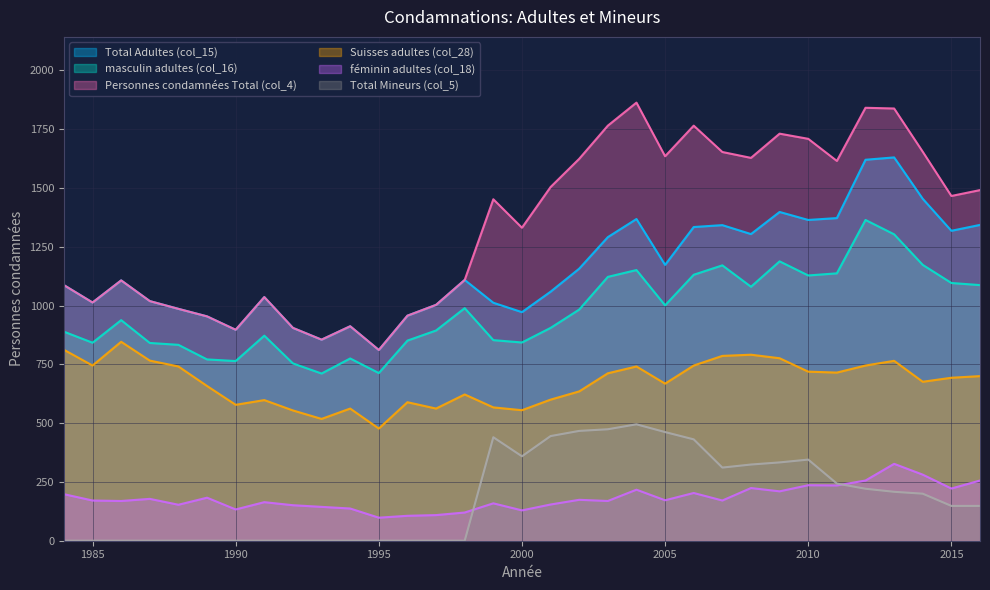

Reading left to right, what are all the values shown in this chart?

Total Adultes (col_15): 1984=1087	1985=1013	1986=1107	1987=1019	1988=986	1989=954	1990=897	1991=1036	1992=905	1993=855	1994=912	1995=811	1996=957	1997=1003	1998=1109	1999=1012	2000=972	2001=1059	2002=1157	2003=1291	2004=1368	2005=1173	2006=1334	2007=1342	2008=1304	2009=1398	2010=1364	2011=1372	2012=1620	2013=1630	2014=1454	2015=1318	2016=1343
masculin adultes (col_16): 1984=889	1985=842	1986=938	1987=841	1988=833	1989=771	1990=764	1991=872	1992=754	1993=711	1994=775	1995=713	1996=851	1997=894	1998=989	1999=853	2000=843	2001=905	2002=983	2003=1122	2004=1151	2005=1001	2006=1131	2007=1171	2008=1080	2009=1188	2010=1128	2011=1137	2012=1364	2013=1303	2014=1173	2015=1096	2016=1087
Personnes condamnées Total (col_4): 1984=1087	1985=1013	1986=1107	1987=1019	1988=986	1989=954	1990=897	1991=1036	1992=905	1993=855	1994=912	1995=811	1996=957	1997=1003	1998=1109	1999=1452	2000=1331	2001=1504	2002=1624	2003=1765	2004=1863	2005=1635	2006=1765	2007=1653	2008=1628	2009=1731	2010=1709	2011=1615	2012=1841	2013=1838	2014=1654	2015=1466	2016=1491
Suisses adultes (col_28): 1984=812	1985=745	1986=846	1987=766	1988=741	1989=658	1990=578	1991=598	1992=554	1993=518	1994=562	1995=477	1996=589	1997=562	1998=622	1999=567	2000=555	2001=600	2002=635	2003=712	2004=741	2005=668	2006=745	2007=786	2008=791	2009=776	2010=719	2011=715	2012=745	2013=765	2014=676	2015=693	2016=700
féminin adultes (col_18): 1984=198	1985=171	1986=169	1987=178	1988=153	1989=183	1990=133	1991=164	1992=151	1993=144	1994=137	1995=98	1996=106	1997=109	1998=120	1999=159	2000=129	2001=154	2002=174	2003=169	2004=217	2005=172	2006=203	2007=171	2008=224	2009=210	2010=236	2011=235	2012=256	2013=327	2014=281	2015=222	2016=256
Total Mineurs (col_5): 1984=0	1985=0	1986=0	1987=0	1988=0	1989=0	1990=0	1991=0	1992=0	1993=0	1994=0	1995=0	1996=0	1997=0	1998=0	1999=440	2000=359	2001=445	2002=467	2003=474	2004=495	2005=462	2006=431	2007=311	2008=324	2009=333	2010=345	2011=243	2012=221	2013=208	2014=200	2015=148	2016=148